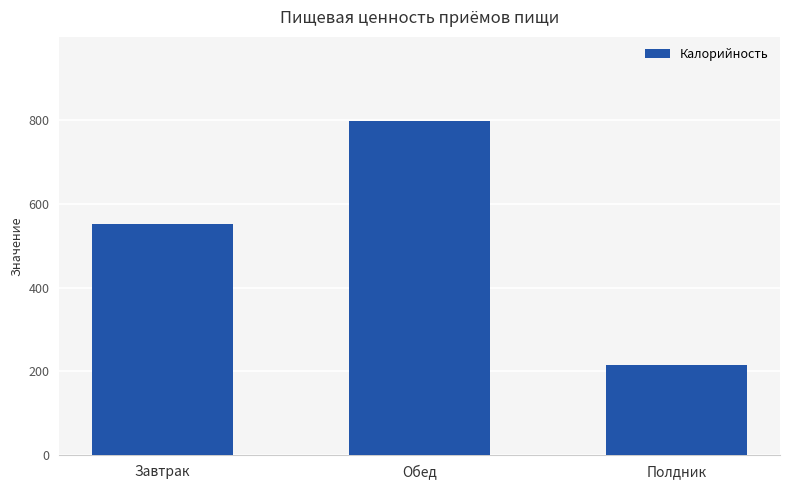

What is the value of the 2nd bar from the left?

798.3